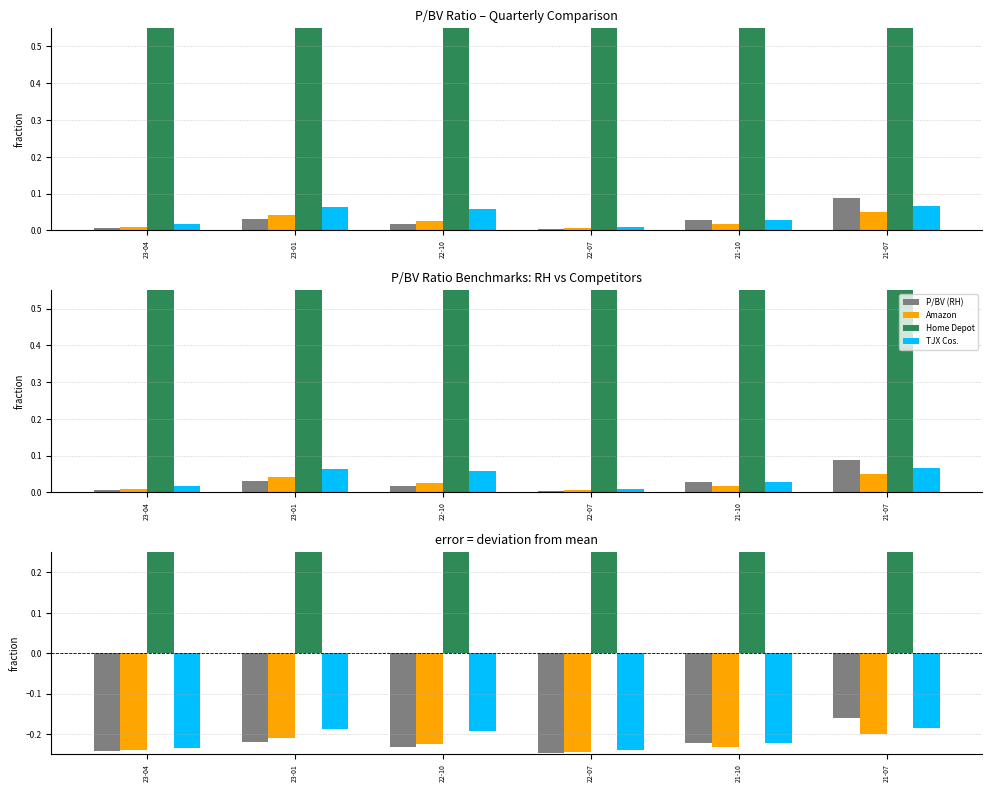

What is the difference between the maximum and minimum values in the P/BV Ratio (Company) series?

0.1